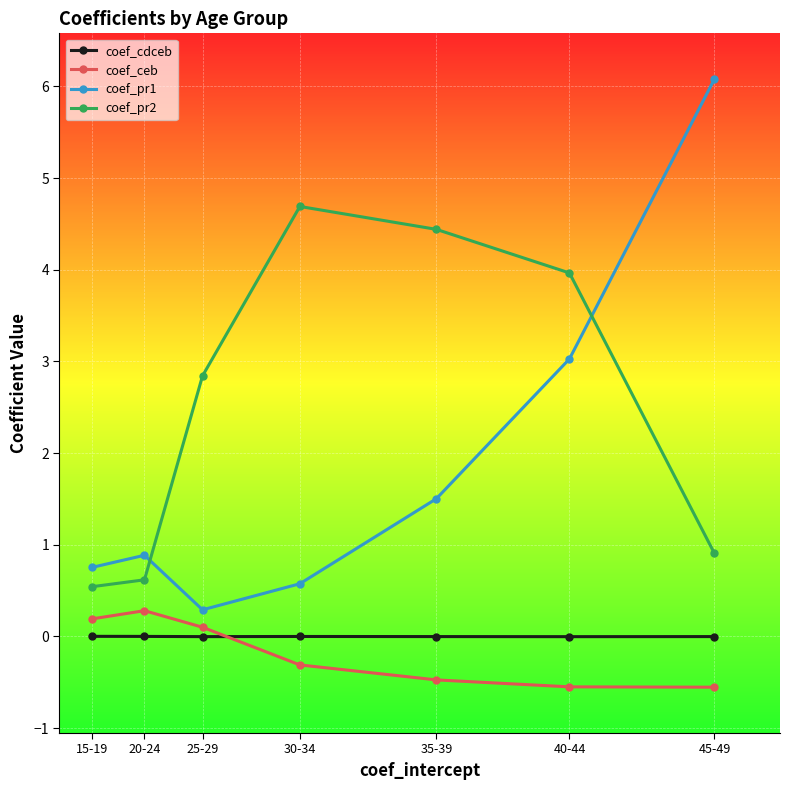

What is the value of the coef_pr2 point at the 4th from the left?

4.7